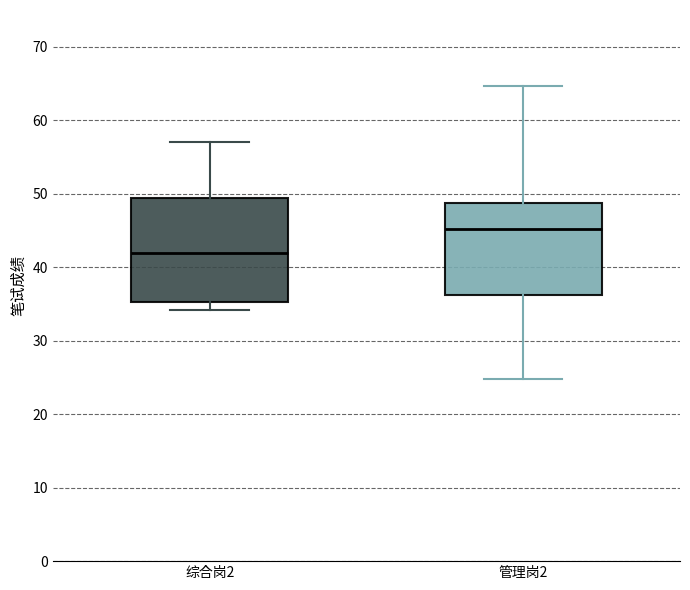

Which box's median line is the highest?

管理岗2